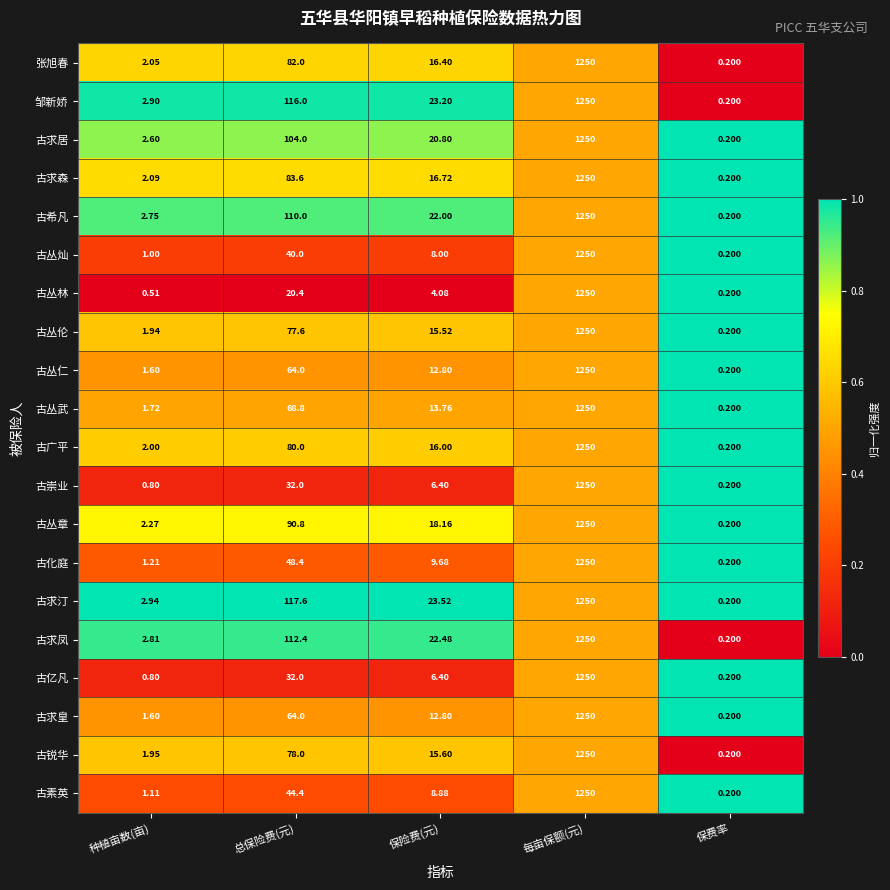

Which series changed the most between 保险费(元) and 每亩保额(元)?

古丛林